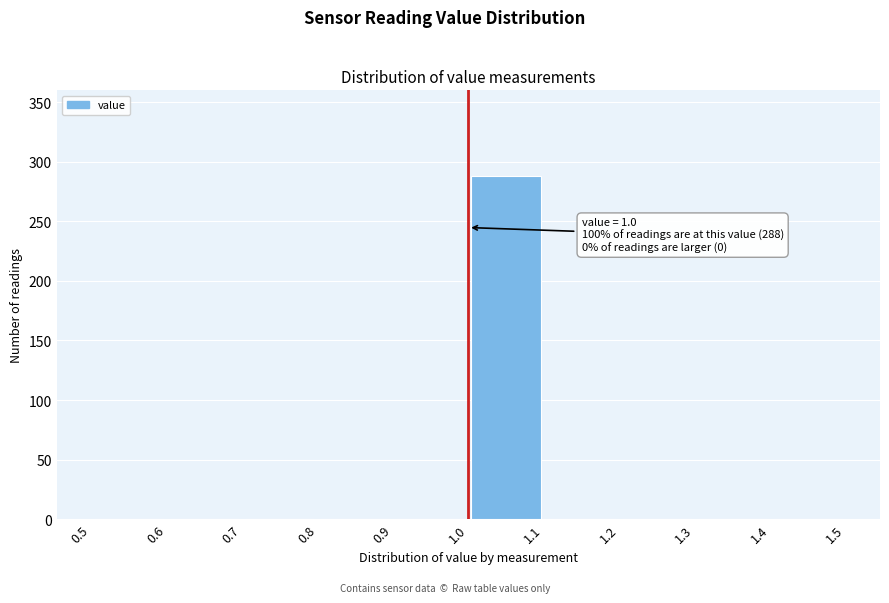

Over which range of the x-axis is the bar tallest?

1.0 to 1.1